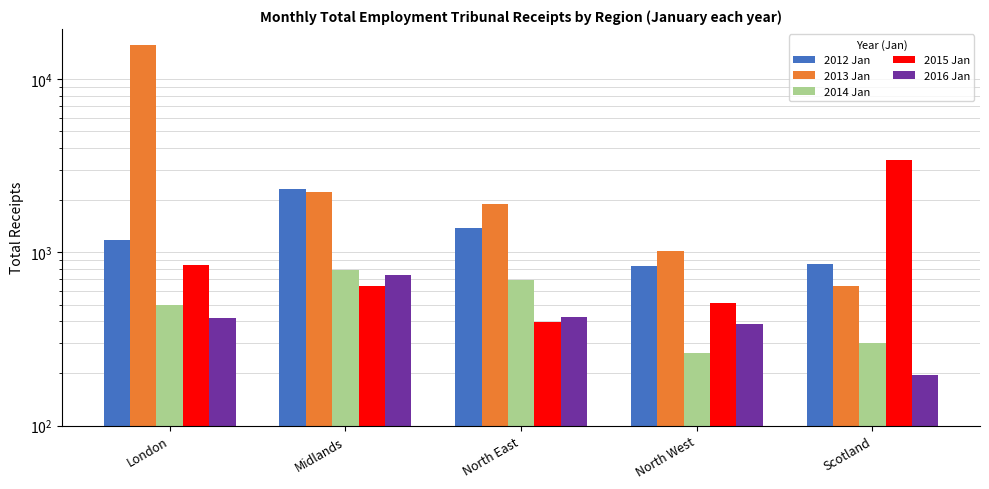

How many categories are shown in the chart?

5